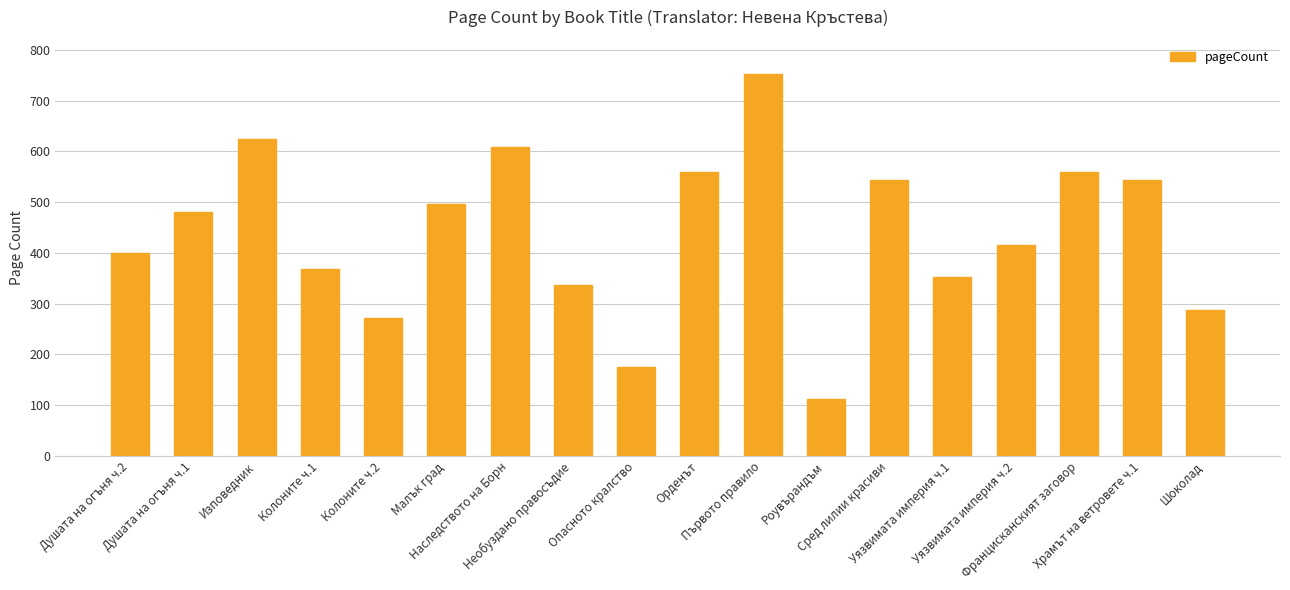

The value at Душата на огъня ч.1 is 480. True or false?

True